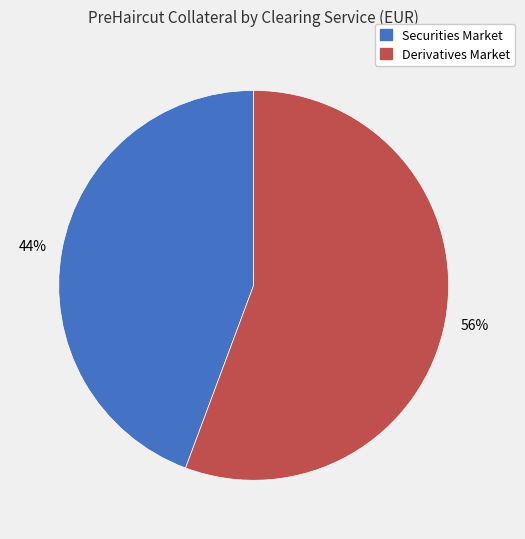

Count the number of slices in the pie.

2